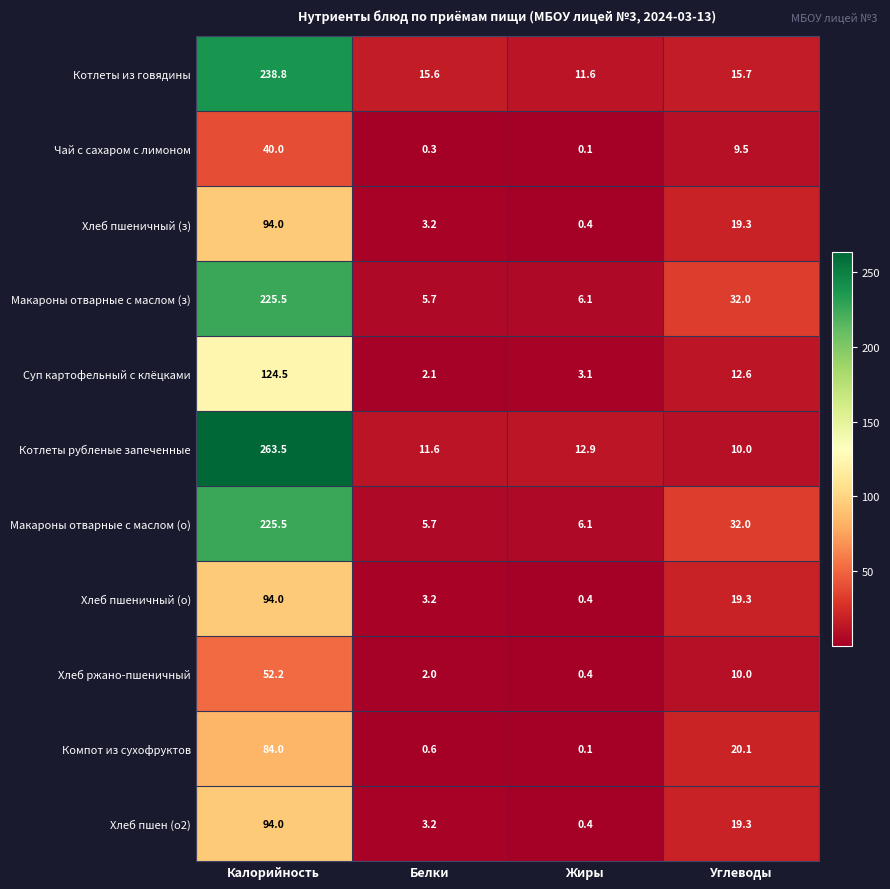

What is the sum of all Хлеб пшеничный (о) values?

116.9